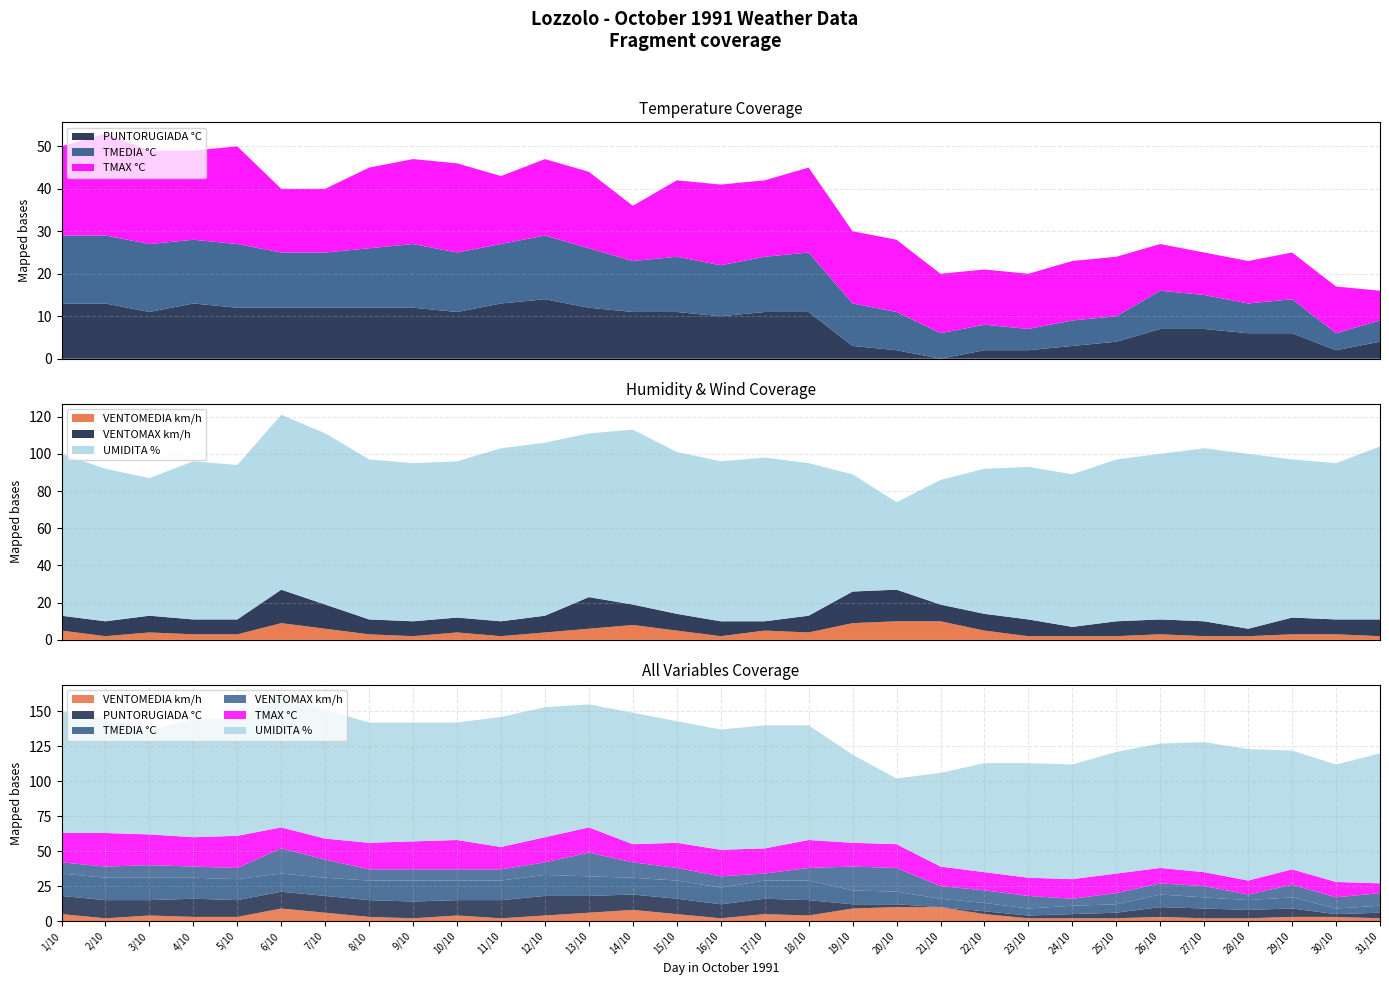

Reading right to left, extract all data points from this chart.

TMAX °C: 7	11	11	10	10	11	14	14	13	13	14	17	17	20	18	19	18	13	18	18	16	21	20	19	15	15	23	21	22	24	21
TMEDIA °C: 5	4	8	7	8	9	6	6	5	6	6	9	10	14	13	12	13	12	14	15	14	14	15	14	13	13	15	15	16	16	16
PUNTORUGIADA °C: 4	2	6	6	7	7	4	3	2	2	0	2	3	11	11	10	11	11	12	14	13	11	12	12	12	12	12	13	11	13	13
UMIDITA %: 93	84	85	94	93	89	87	82	82	78	67	47	63	82	88	86	87	94	88	93	93	84	85	86	92	94	83	85	74	82	87
VENTOMEDIA km/h: 2	3	3	2	2	3	2	2	2	5	10	10	9	4	5	2	5	8	6	4	2	4	2	3	6	9	3	3	4	2	5
VENTOMAX km/h: 9	8	9	4	8	8	8	5	9	9	9	17	17	9	5	8	9	11	17	9	8	8	8	8	13	18	8	8	9	8	8